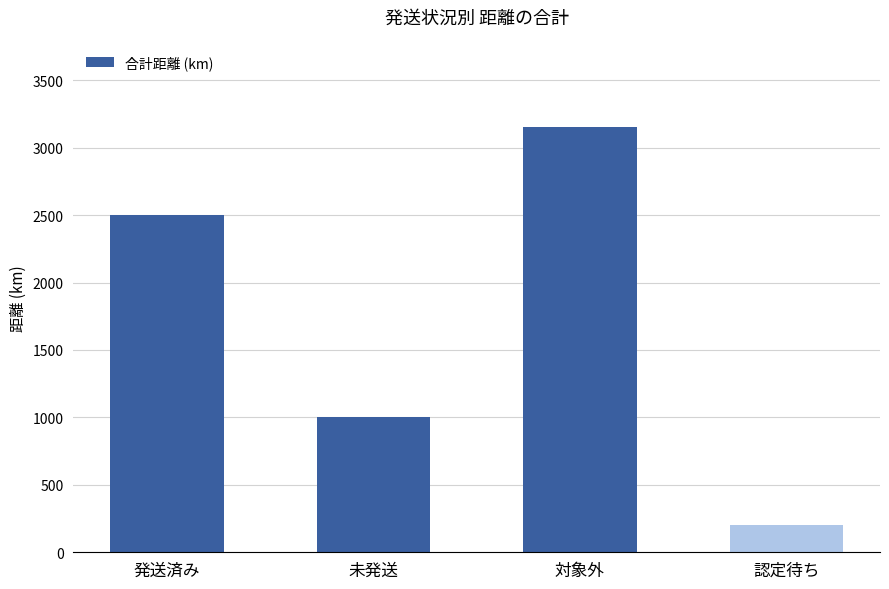

List the labels in order of value, largest first.

対象外, 発送済み, 未発送, 認定待ち